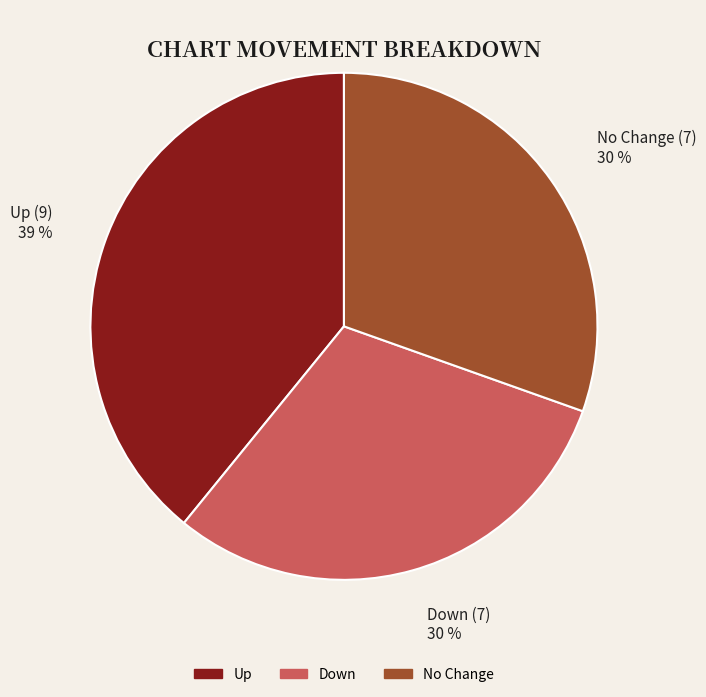

Which slice is the largest?

Up (9) 39 %